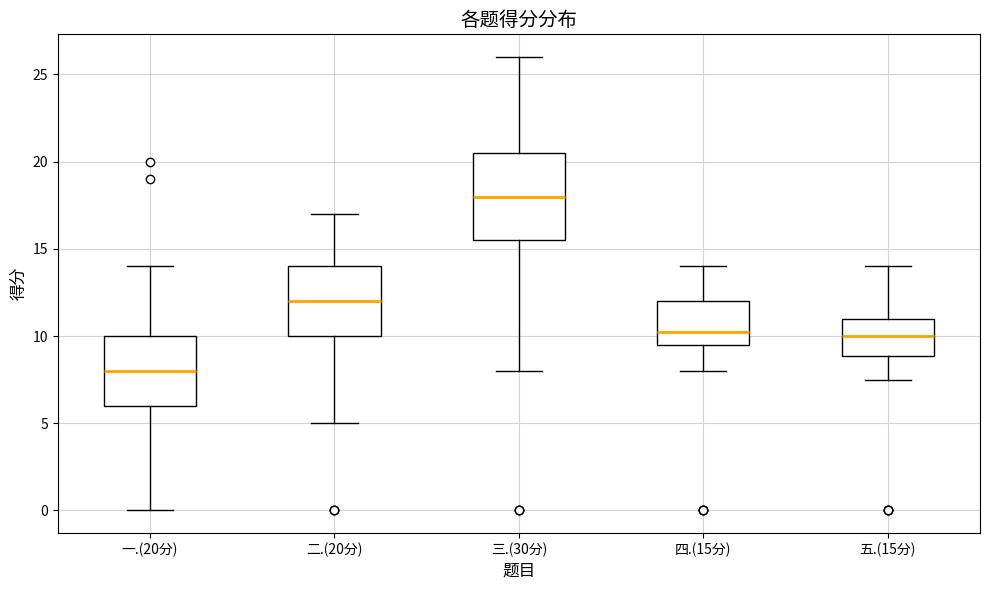

Where does the lower whisker of the box for 二.(20分) end on the y-axis? The values are not printed on the chart, so give them approximately, as read against the axis.

5.0